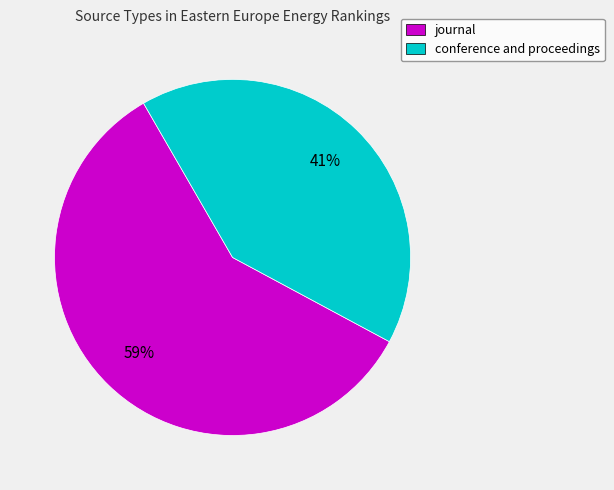

Combined, do journal and conference and proceedings account for over 50%?

Yes